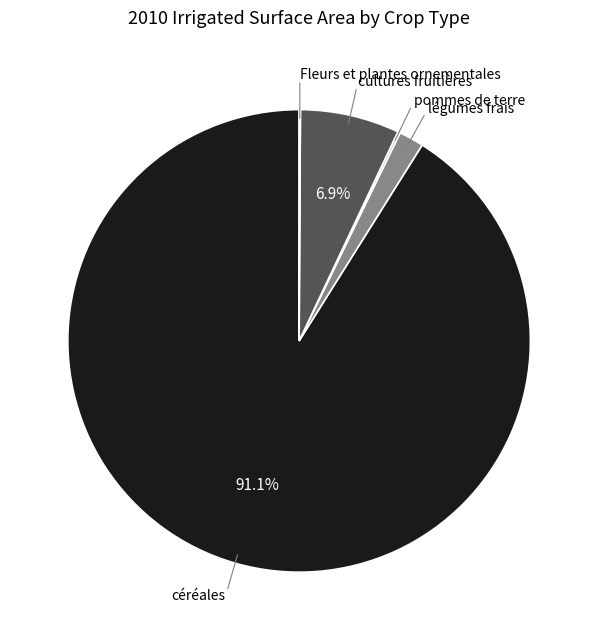

Is there any slice that represents more than half of the pie?

Yes